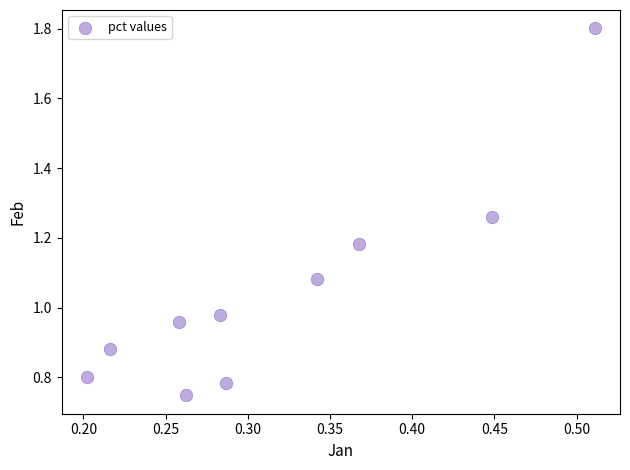

What is the average X value?

0.3